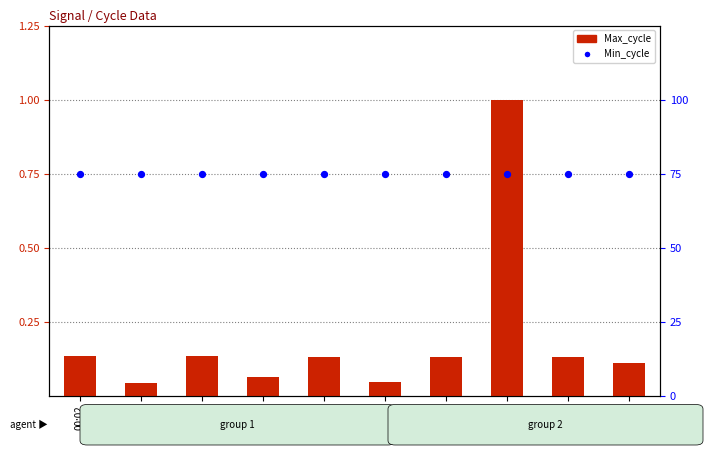

Which series contains the lowest Y value?

Max_cycle